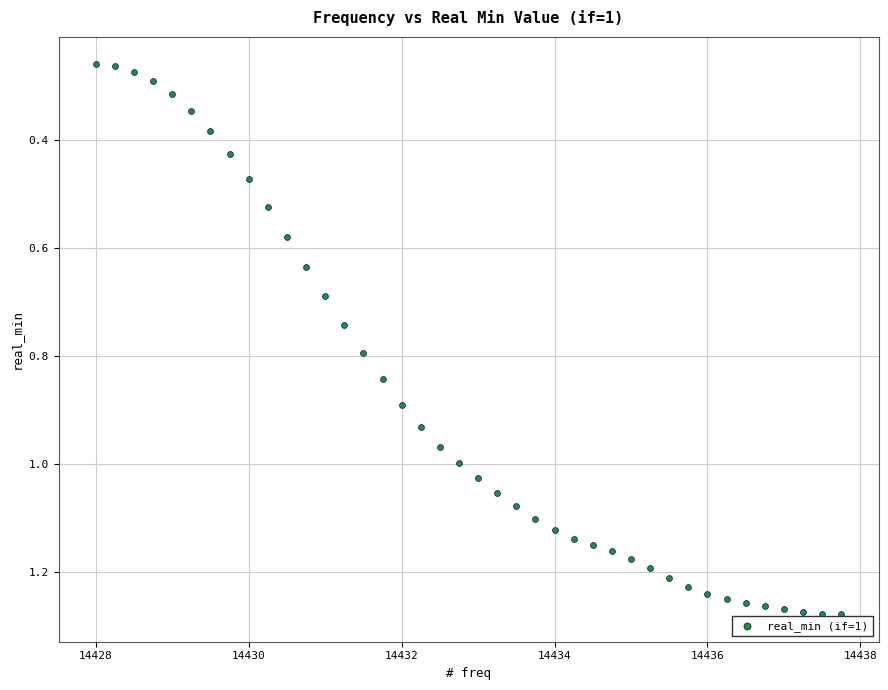

What is the range of X values (max minus min)?

9.8